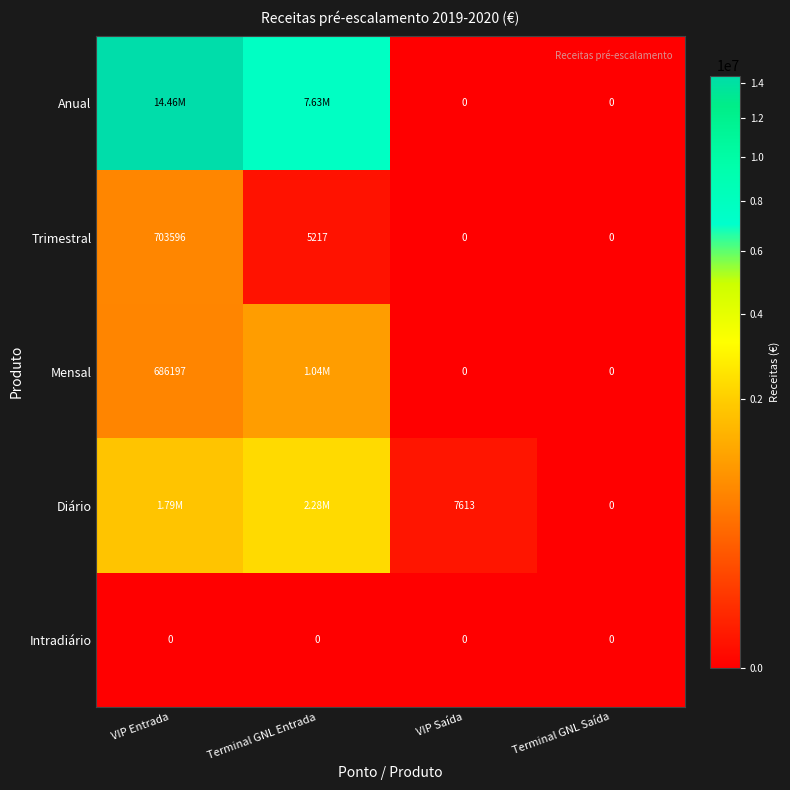

Which category has the highest value in the Trimestral series?

VIP Entrada